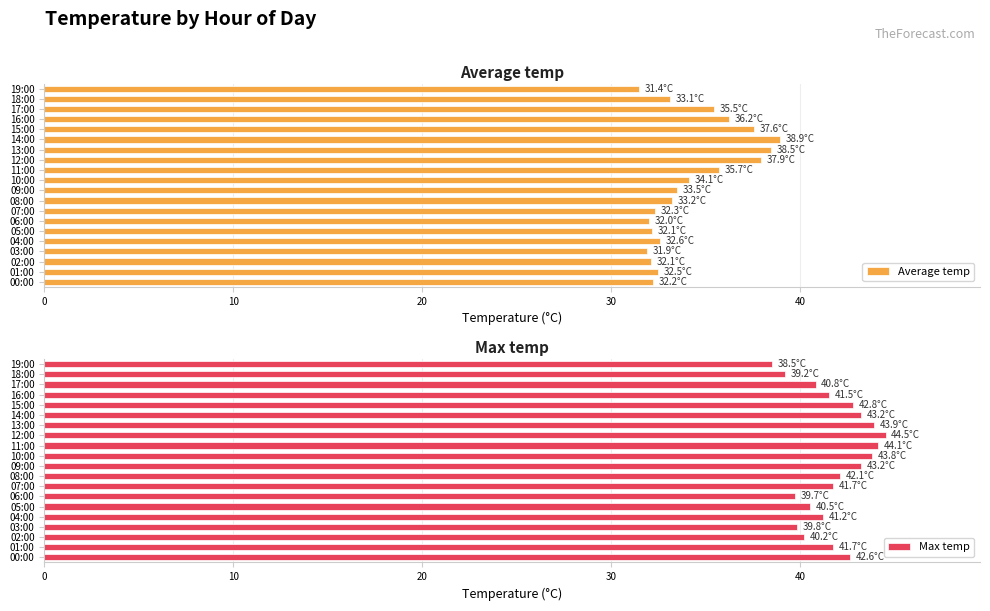

How many bars are there in total?

40